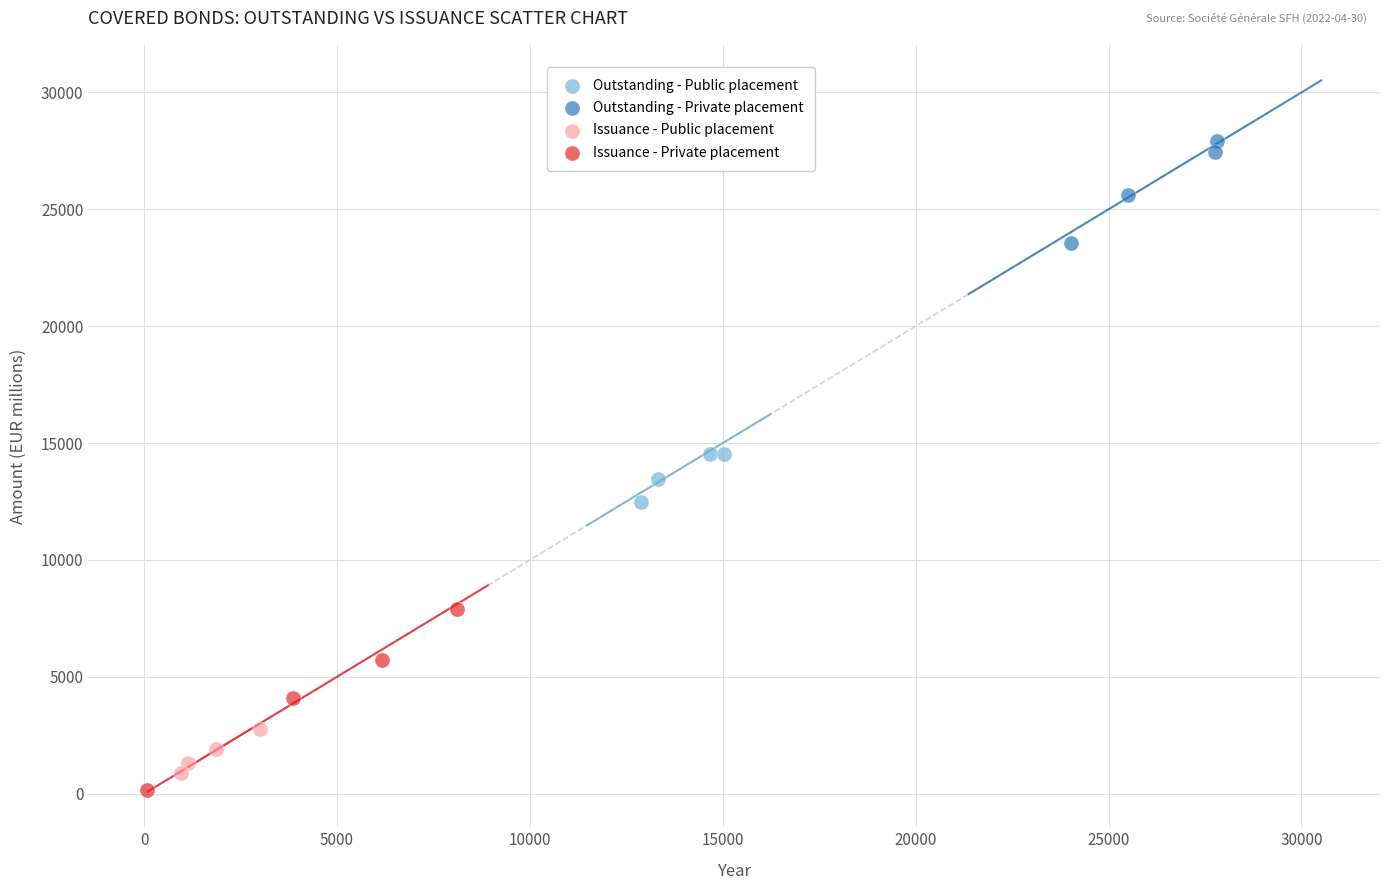

Which series has the largest Y range (max minus min)?

Issuance - Private placement